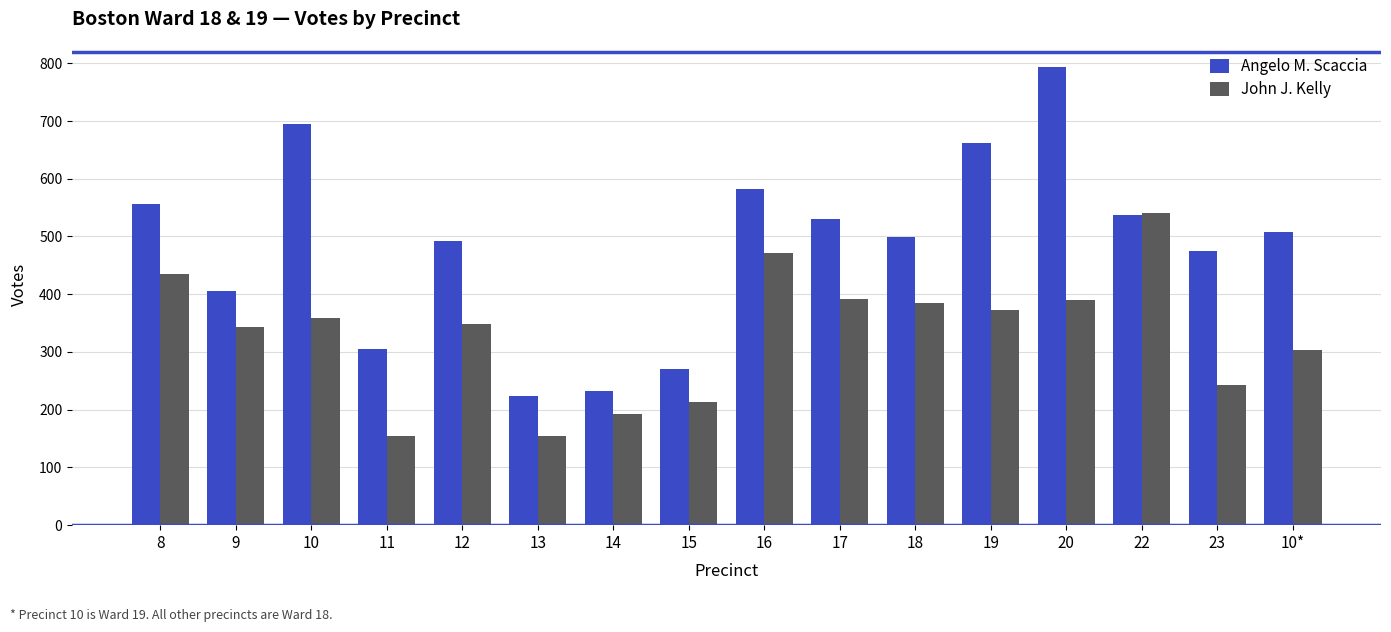

What is the sum of the John J. Kelly values at 10* and 20?

693